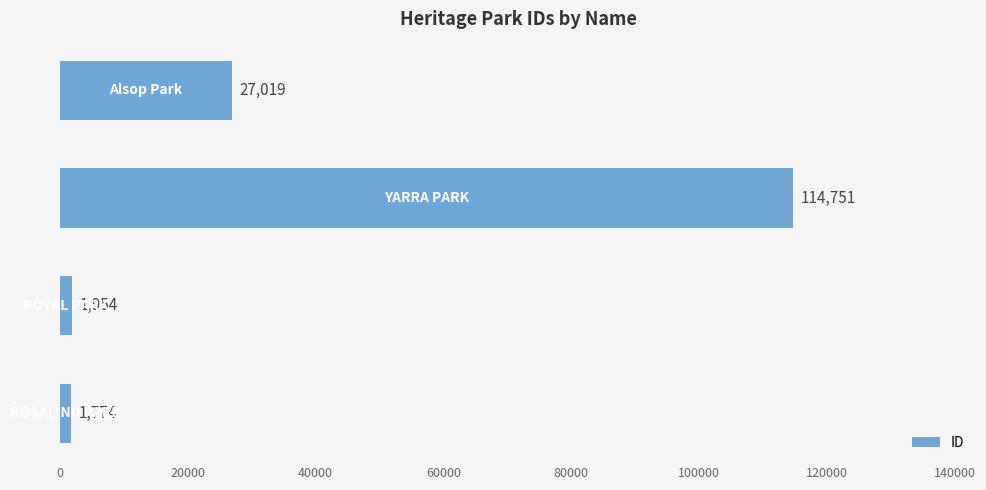

What is the sum of all values?

145498